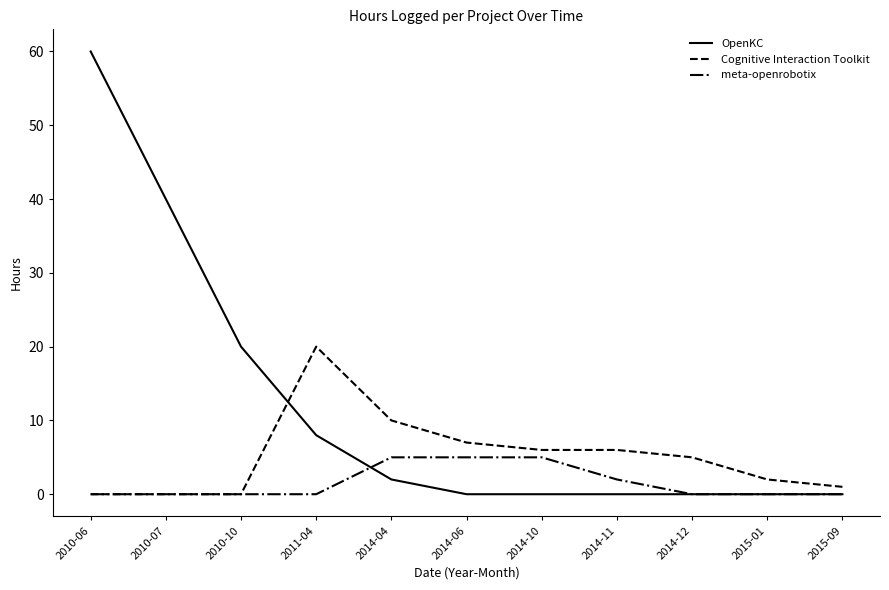

Which label corresponds to the largest value in the chart?

2010-06